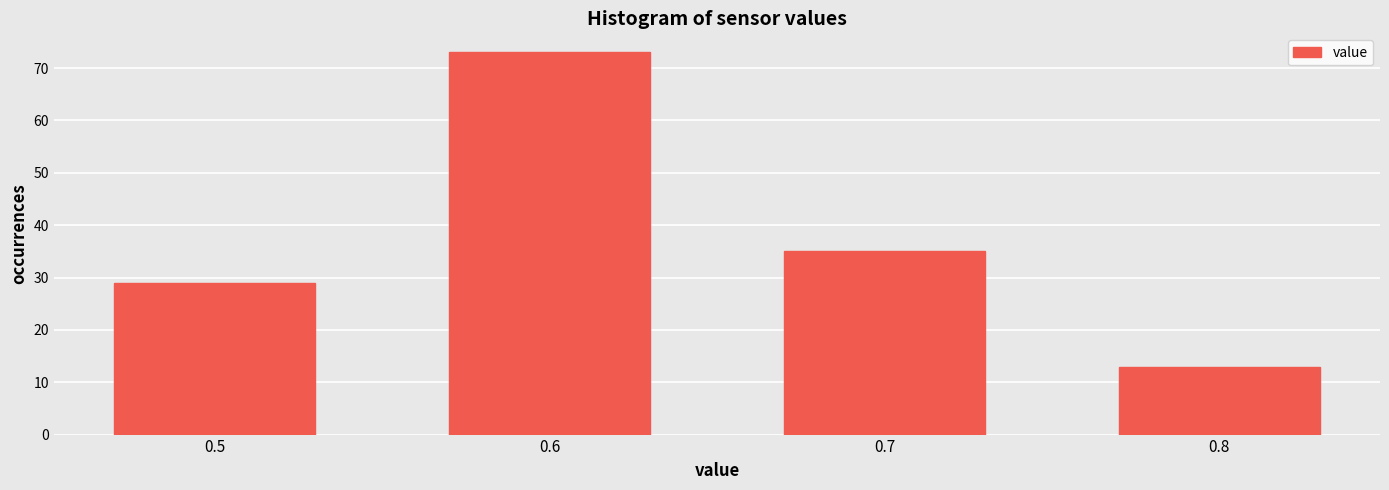

Reading left to right, transcribe all the data shown in this chart.

0.5=29	0.6=73	0.7=35	0.8=13